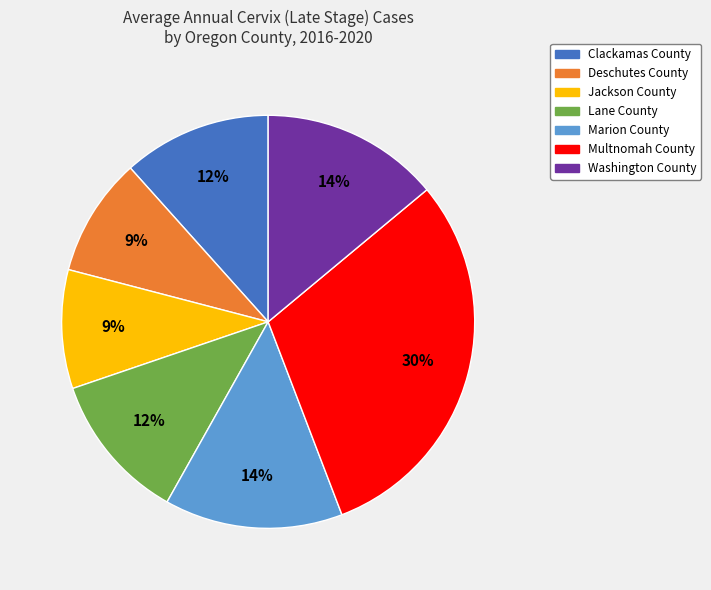

Is there any slice that represents more than half of the pie?

No